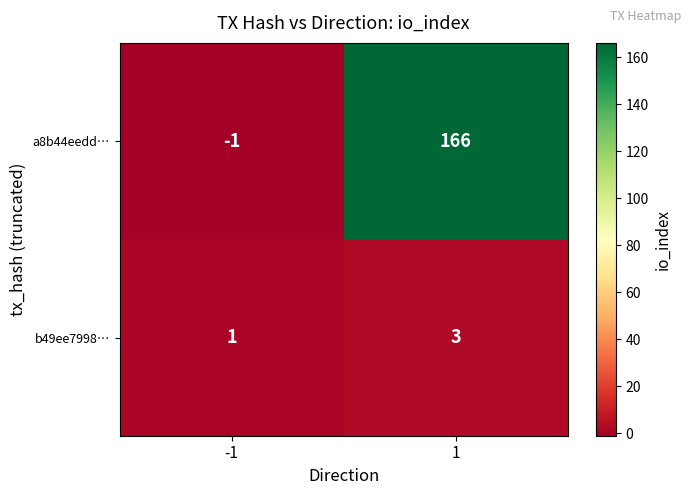

The a8b44eedd… series shows 166 at 1. True or false?

True